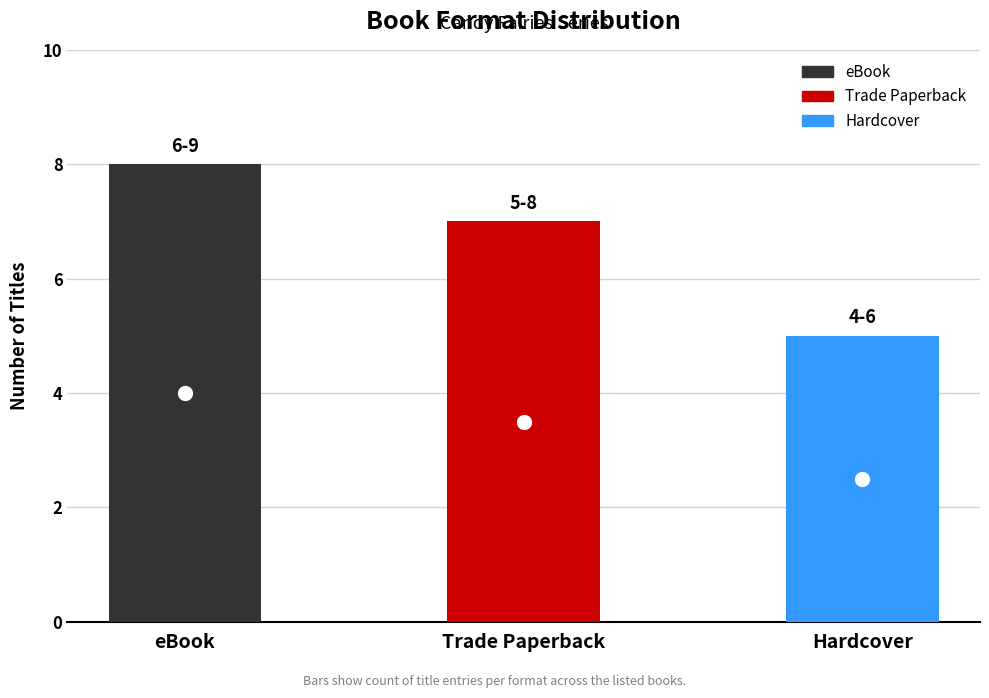

Reading left to right, transcribe all the data shown in this chart.

8	7	5